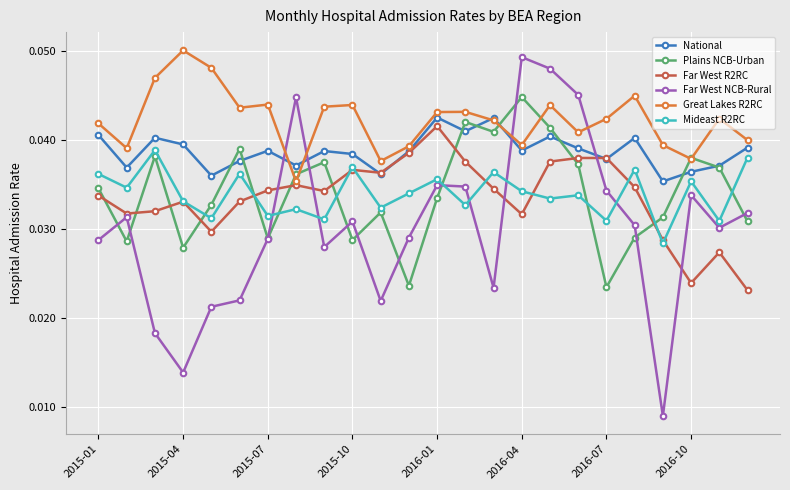

Which series has the largest total across all categories?

Great Lakes R2RC